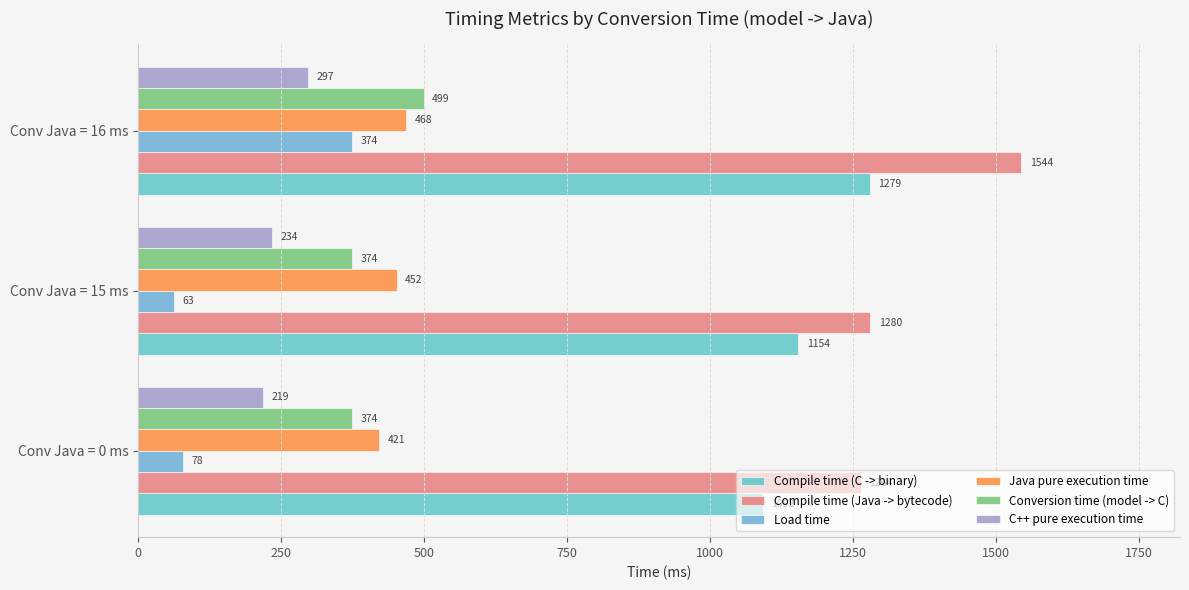

What is the value of the Compile time (Java -> bytecode) bar at the 3rd from the left?

1544